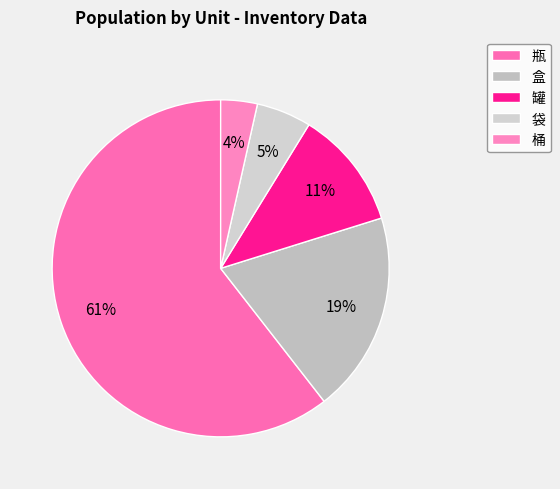

Which category has the biggest portion of the pie?

瓶